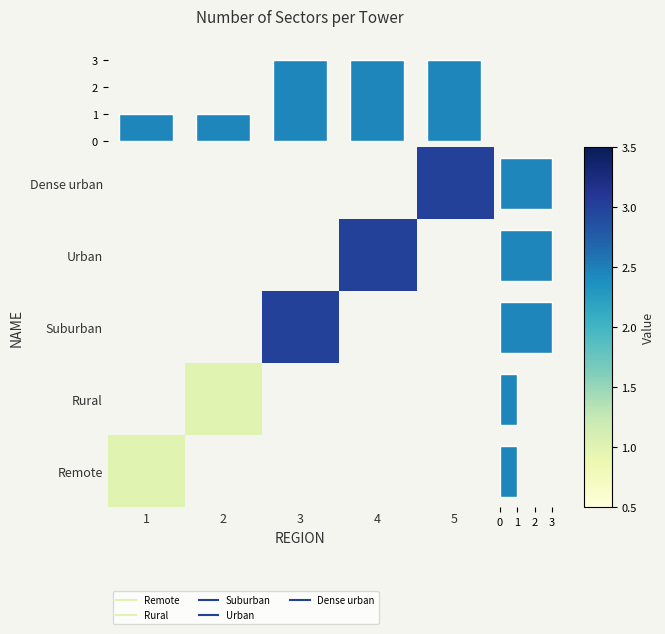

What is the difference between the Region value values at 1 and 5?

2.0